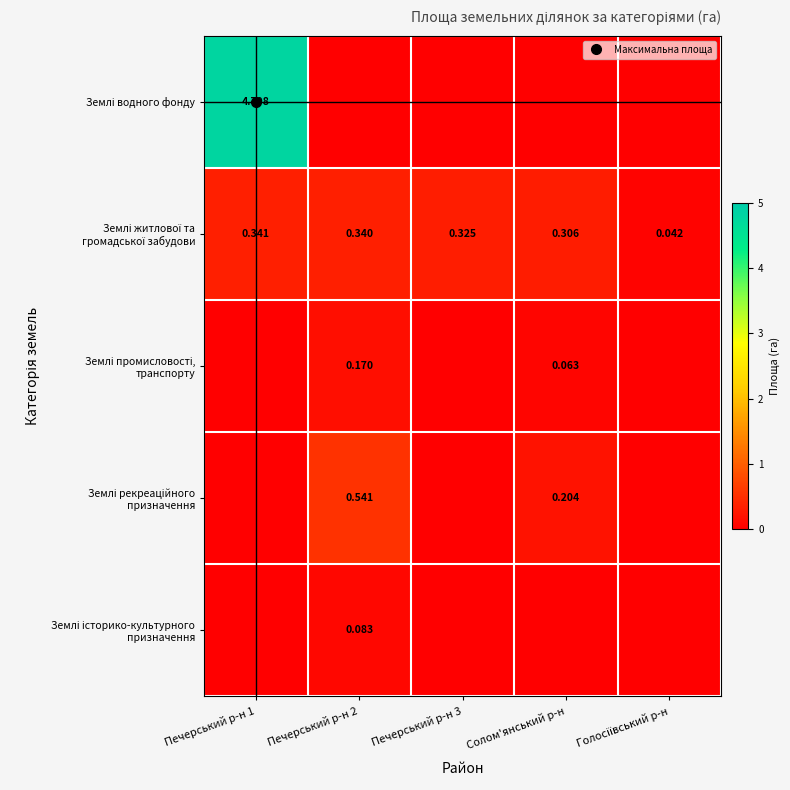

Which series has the largest total across all categories?

Землі водного фонду